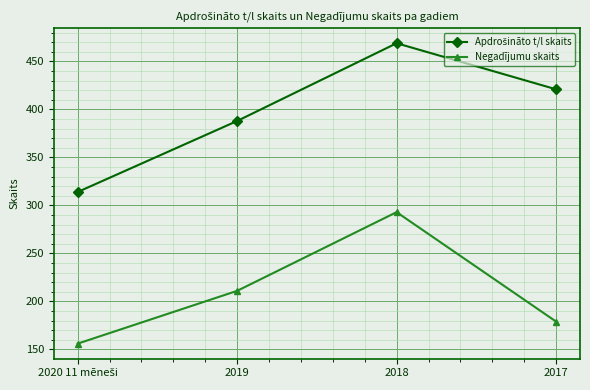

What is the total value across all series at 2017?

600